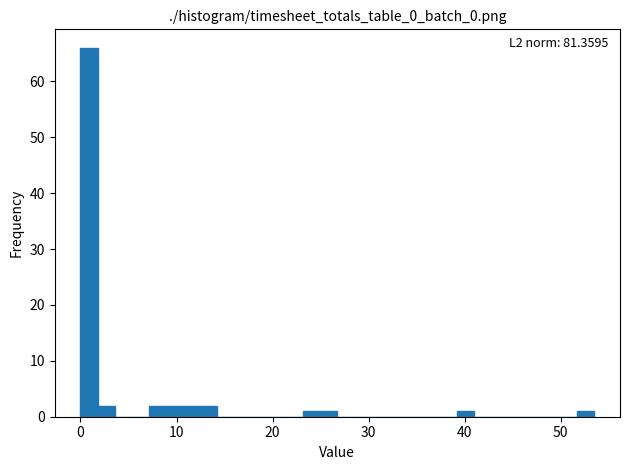

Around what value on the x-axis is the tallest bar? Give the approximate position of its centre, as read against the axis.

1